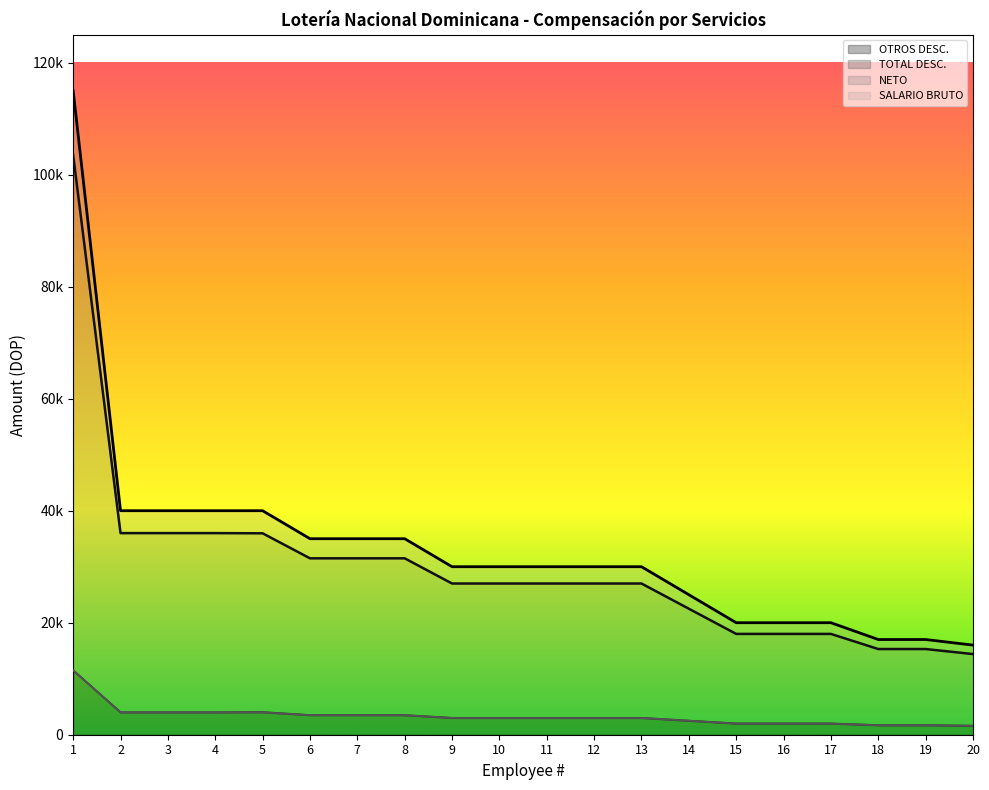

Is it true that NETO equals 11217.2 at 11?

False